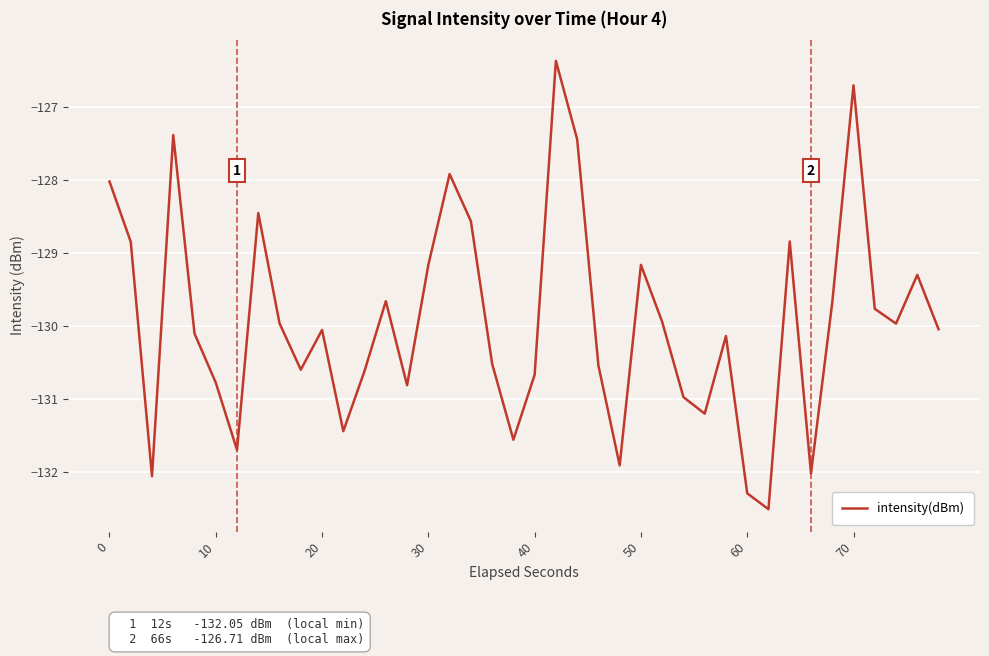

What is the minimum value shown in the chart?

-132.5